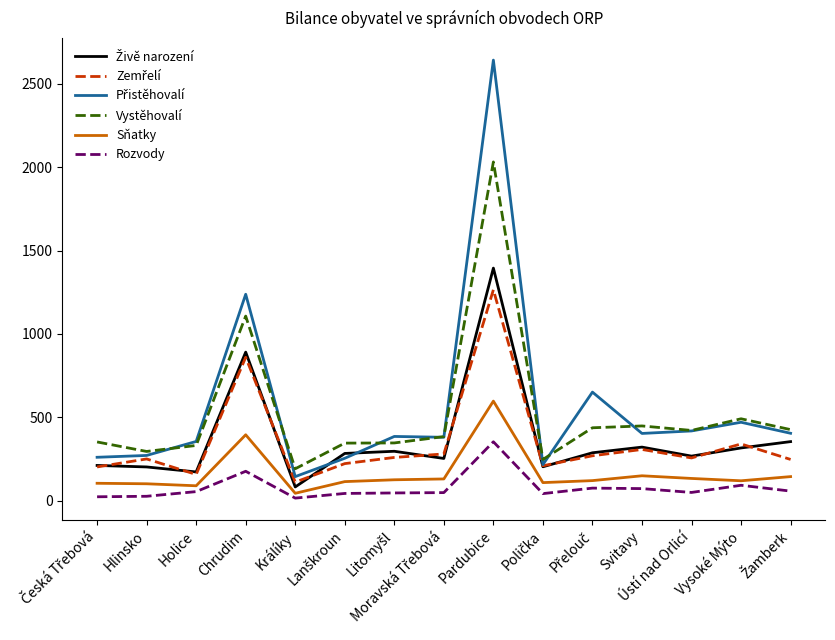

What is the highest value of the Vystěhovalí series?

2032